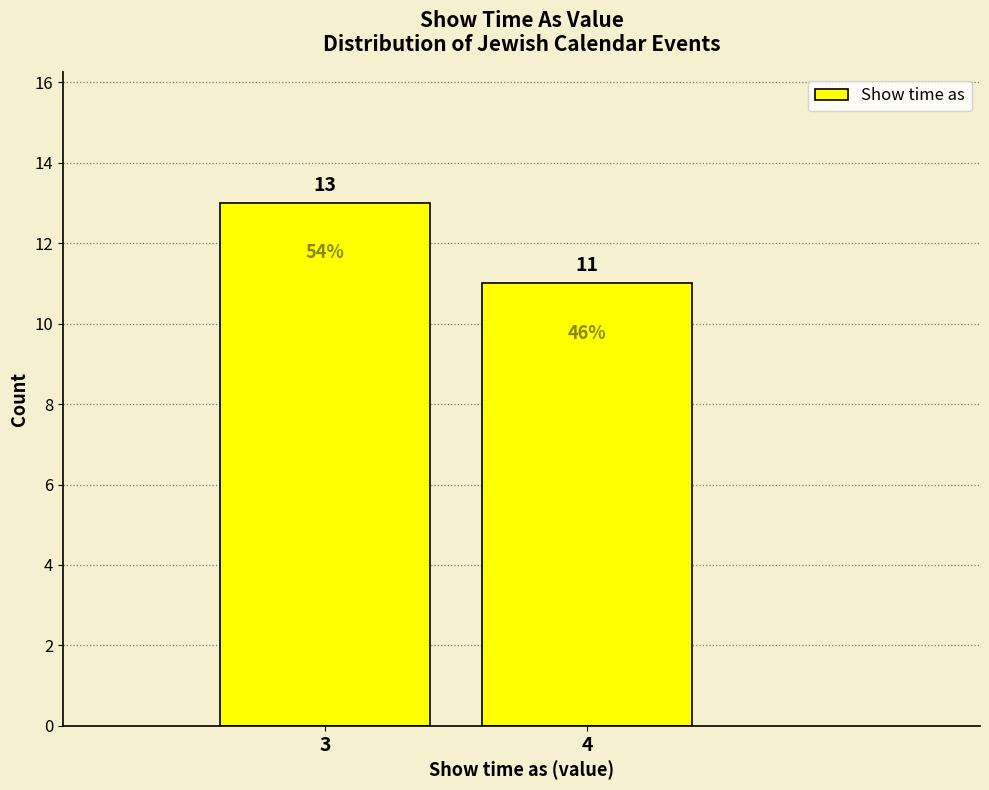

Reading left to right, transcribe all the data shown in this chart.

13	11